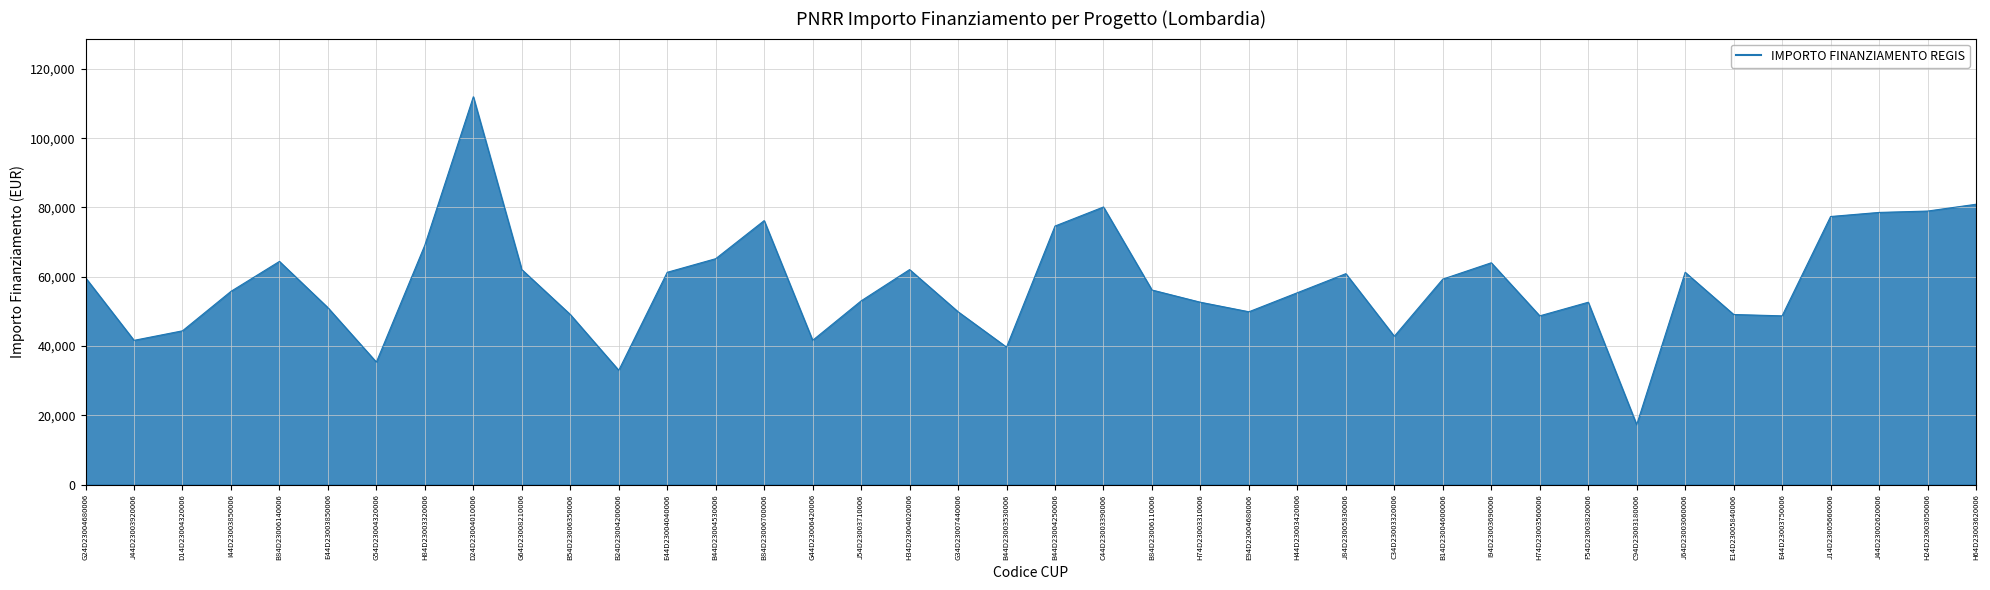

What is the difference between the maximum and minimum values?

94665.7